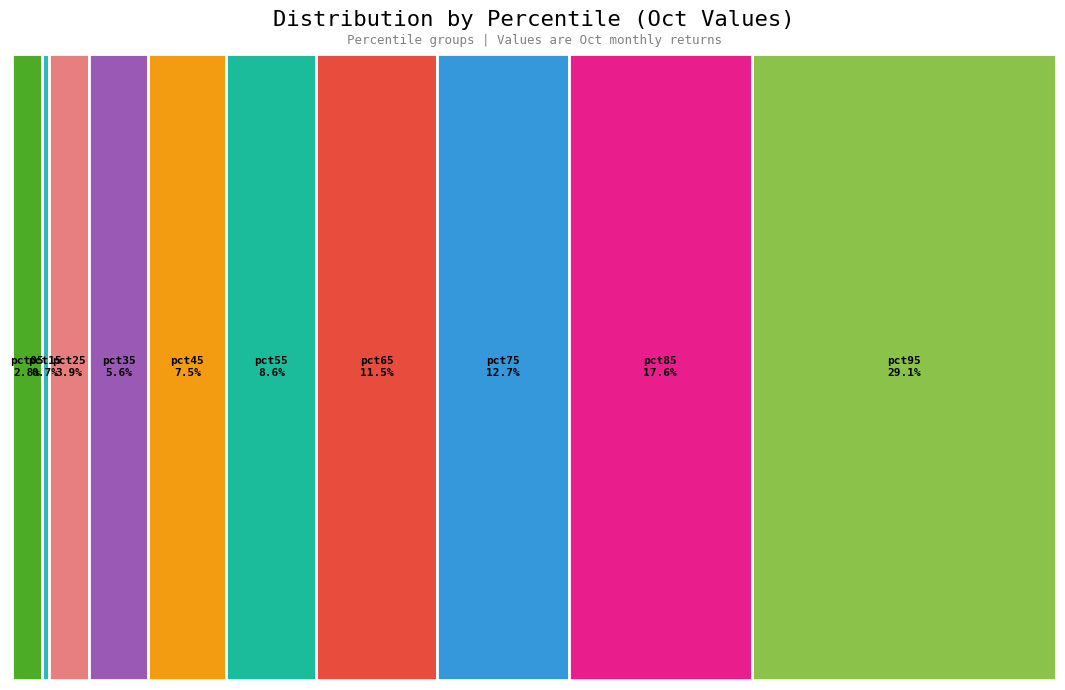

To the nearest percent, what portion does pct85 represent?

18%